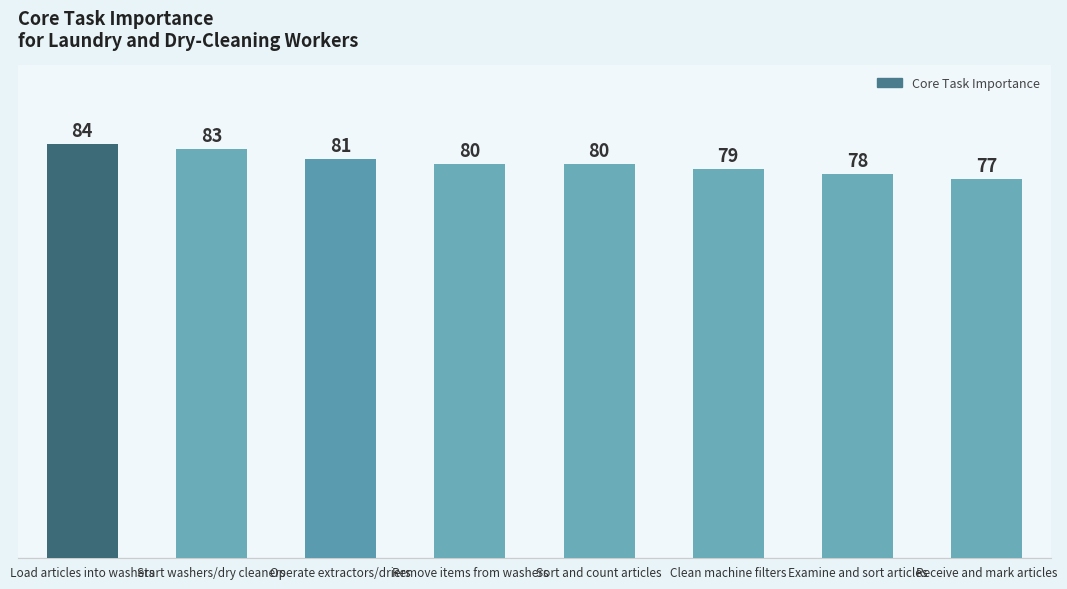

How many data points does each series have?

8